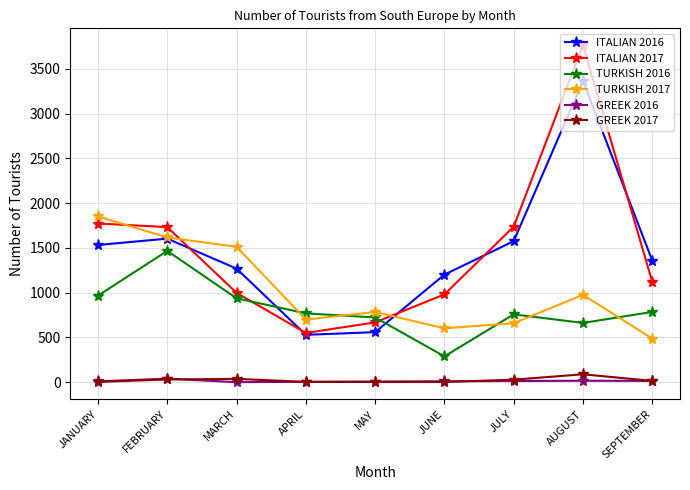

How many data points in GREEK 2016 are less than 10?

4